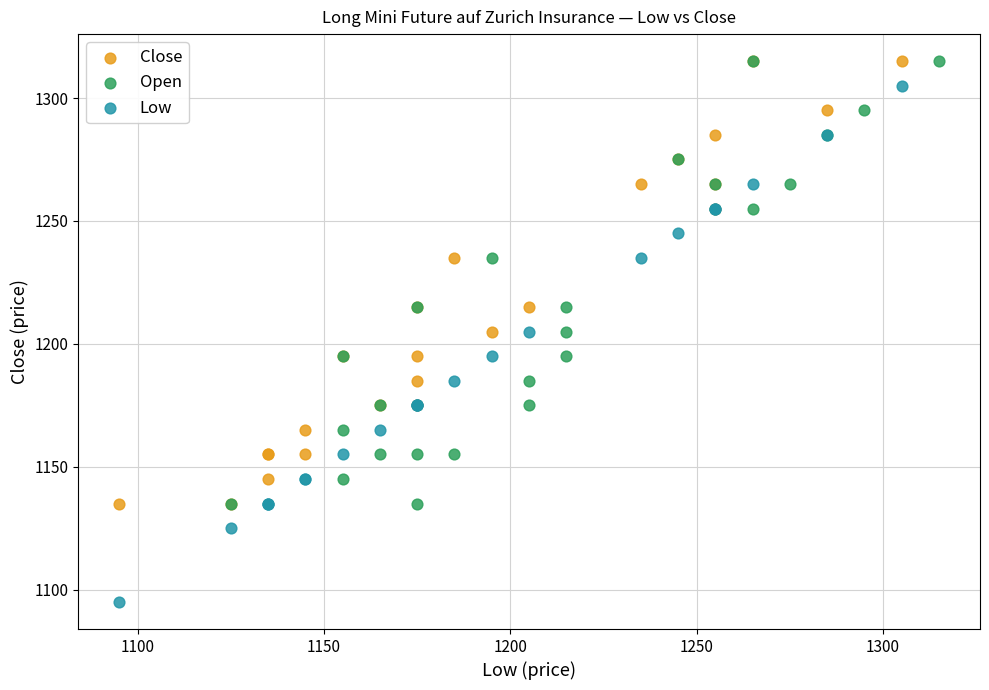

What are all the series names shown in the legend?

Close, Open, Low